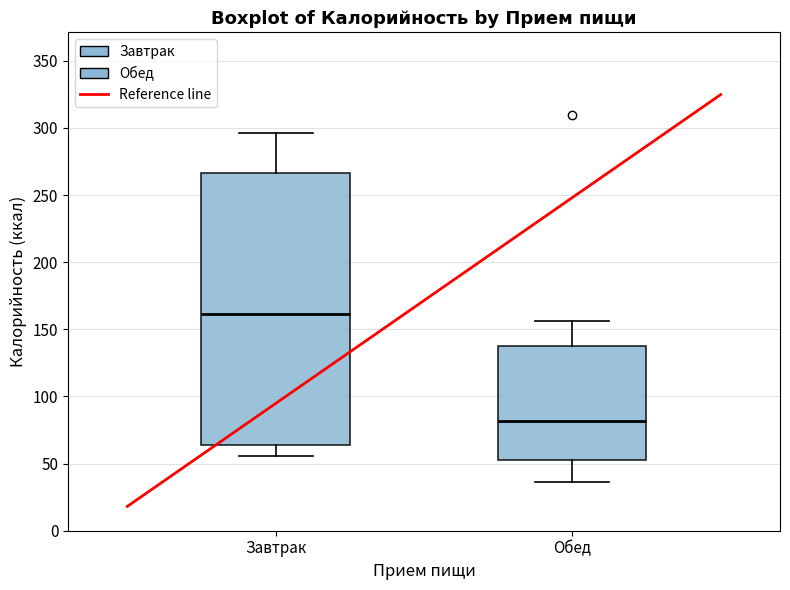

Comparing the boxes themselves (not the whiskers), which one is the tallest?

Завтрак